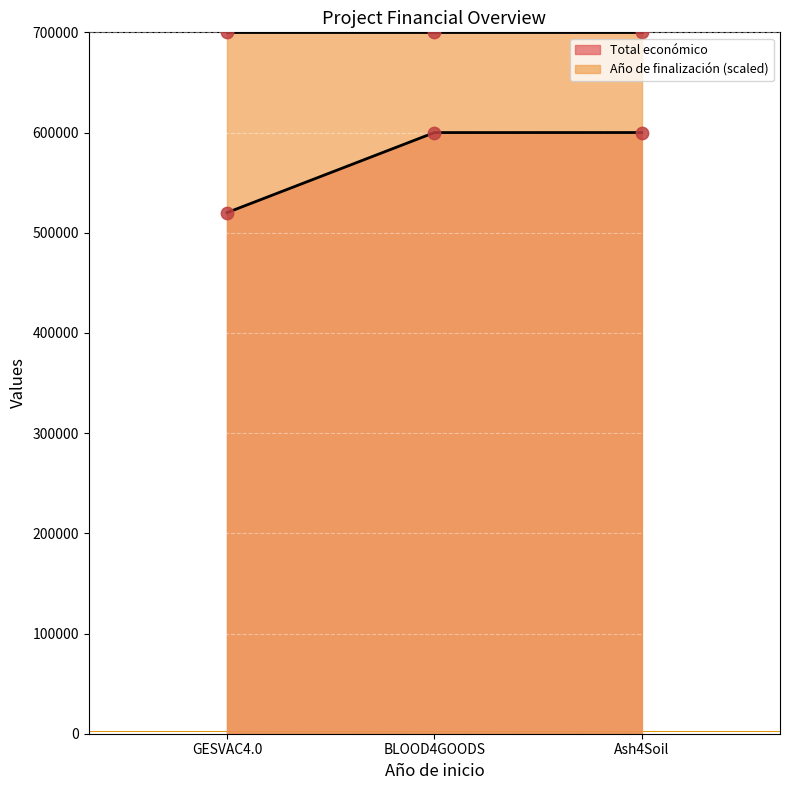

Between GESVAC4.0 and BLOOD4GOODS, which is larger?

BLOOD4GOODS